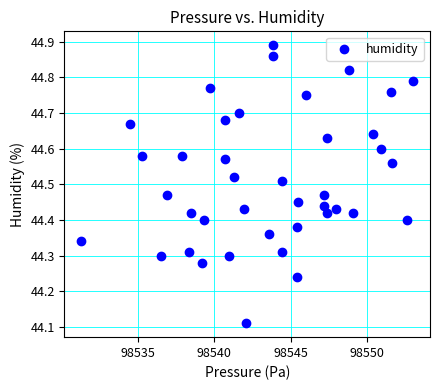

What is the range of X values (max minus min)?

21.7